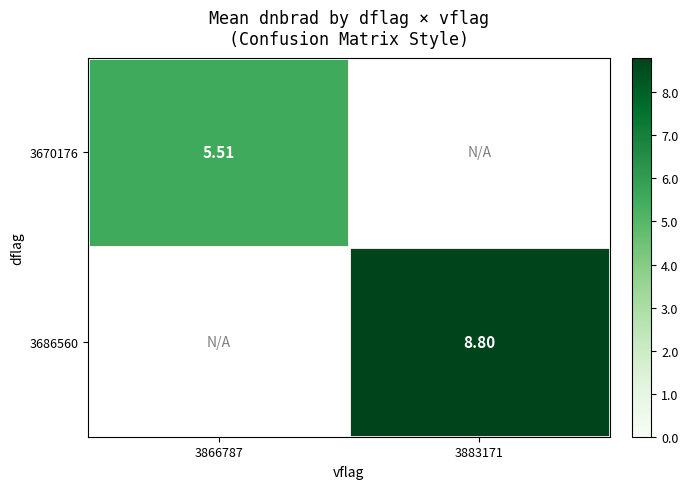

Which has a higher value, 3866787 or 3883171?

3883171